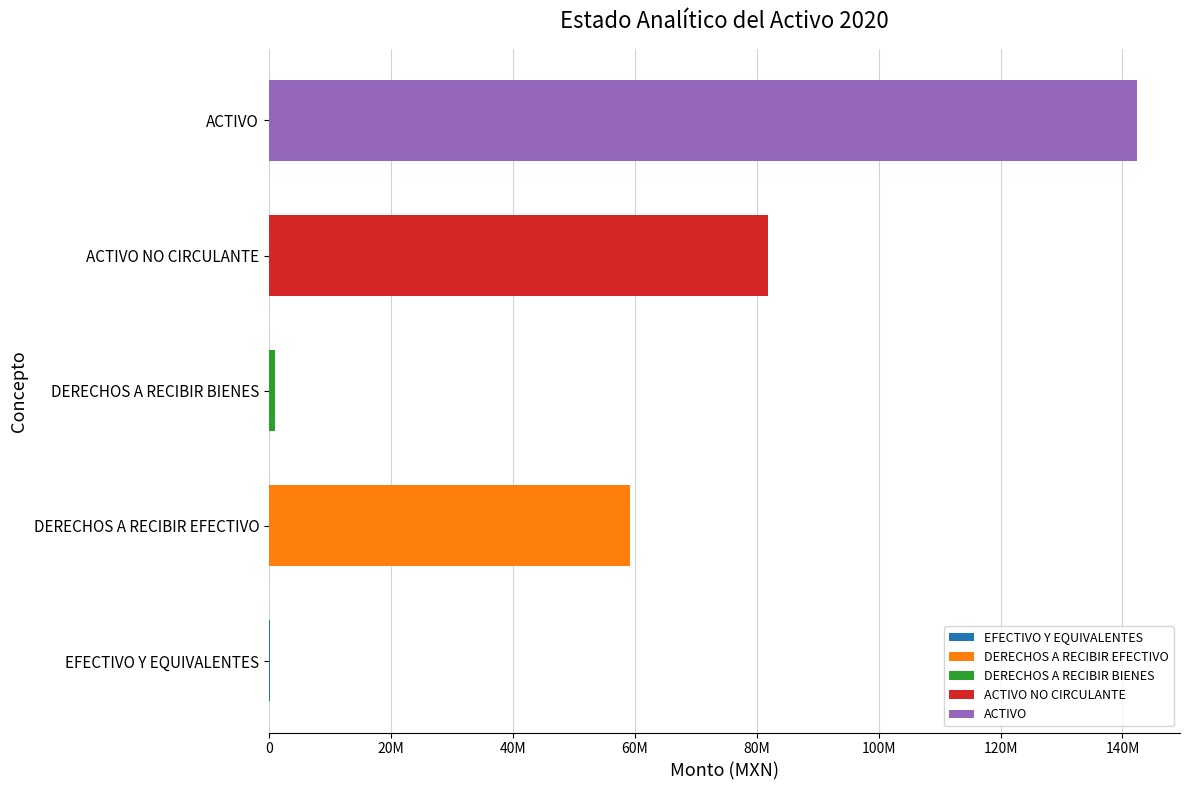

Does the chart contain stacked bars?

No